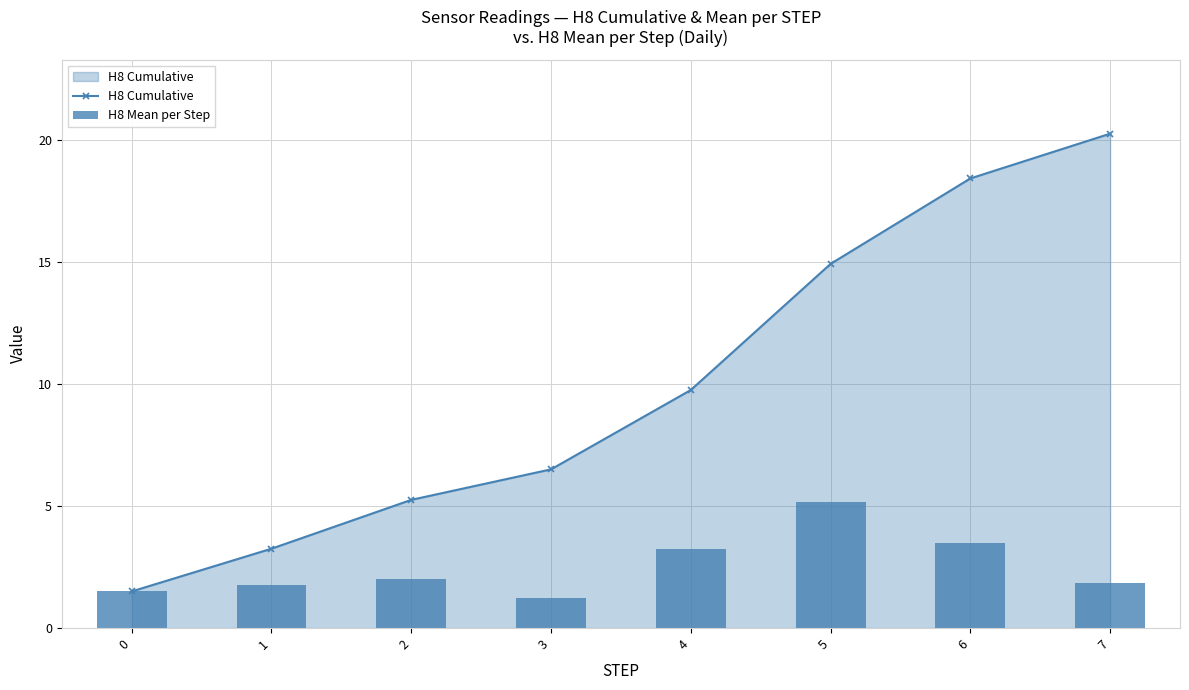

At how many categories does at least one series exceed 19?

1